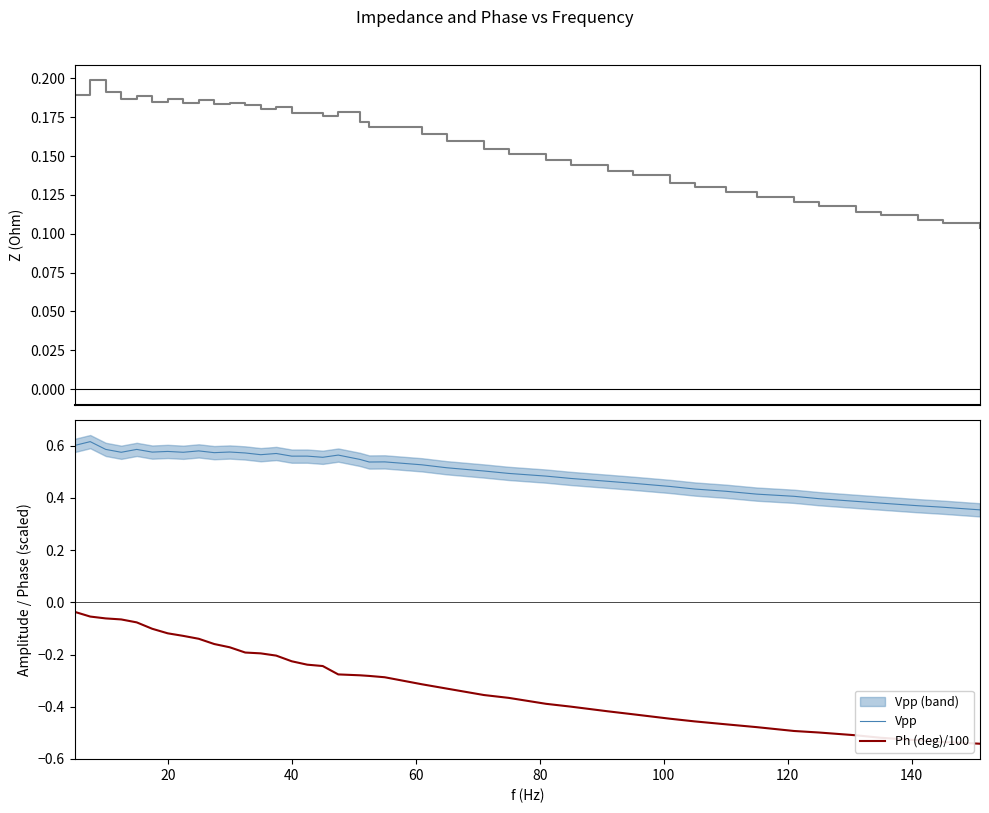

True or false: Z (Ohm) and Ph (deg)/100 intersect in this chart.

False